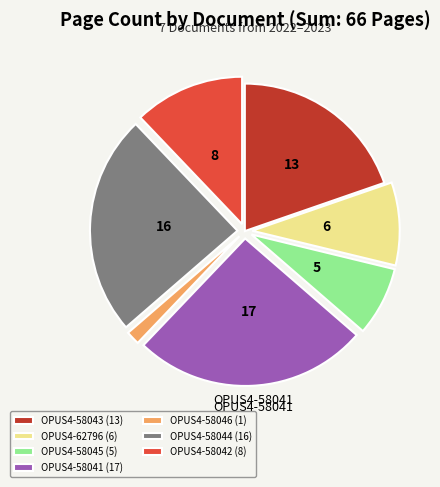

What is the smallest slice in the pie chart?

OPUS4-58046